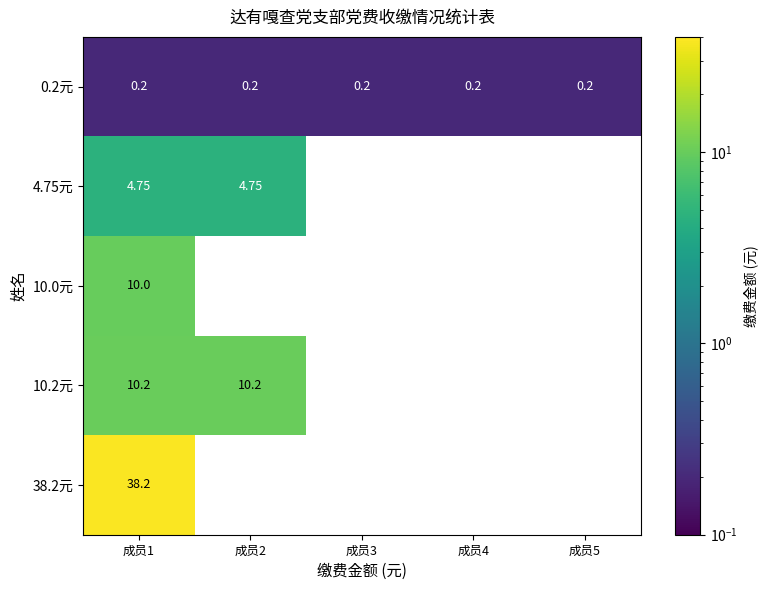

At which label does 10.2元 reach its peak?

成员1